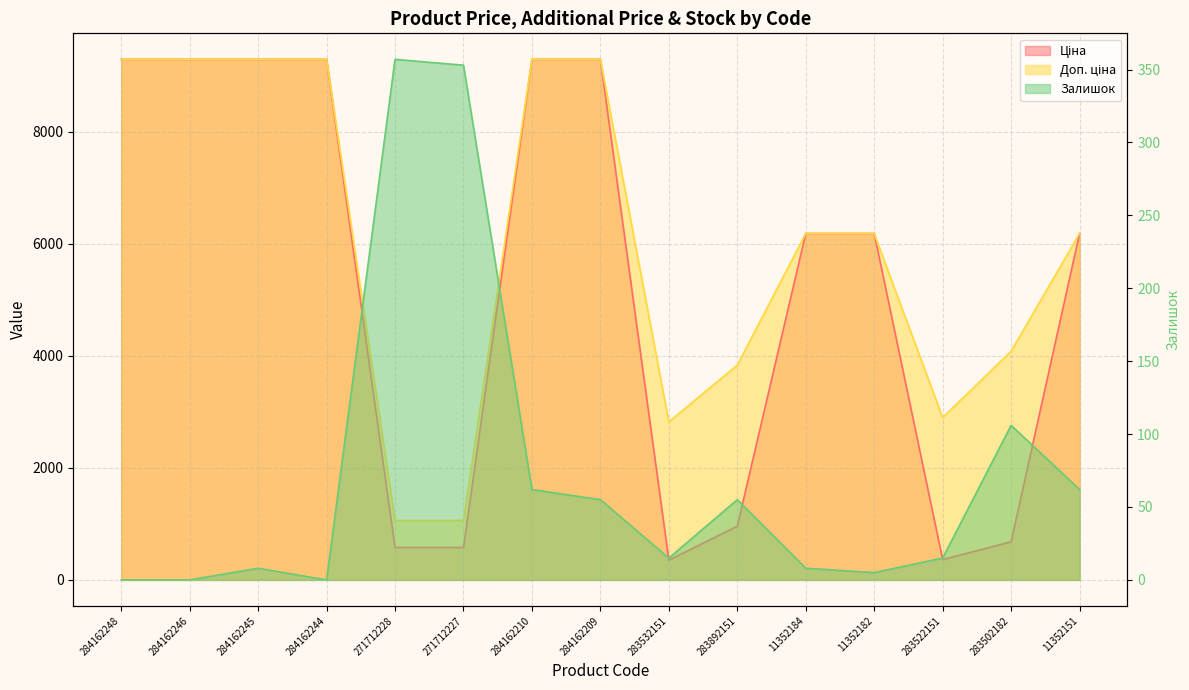

The value of Доп. ціна at 11352184 is 10034.8. True or false?

False